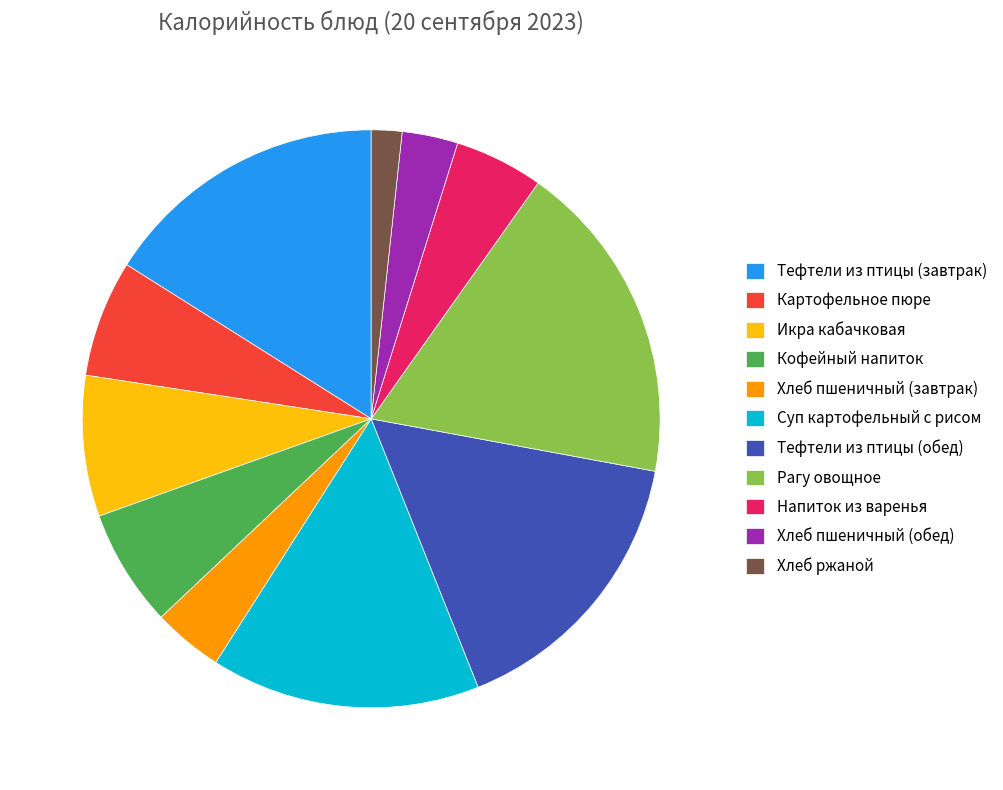

Does Суп картофельный с рисом account for over 50% of the chart?

No